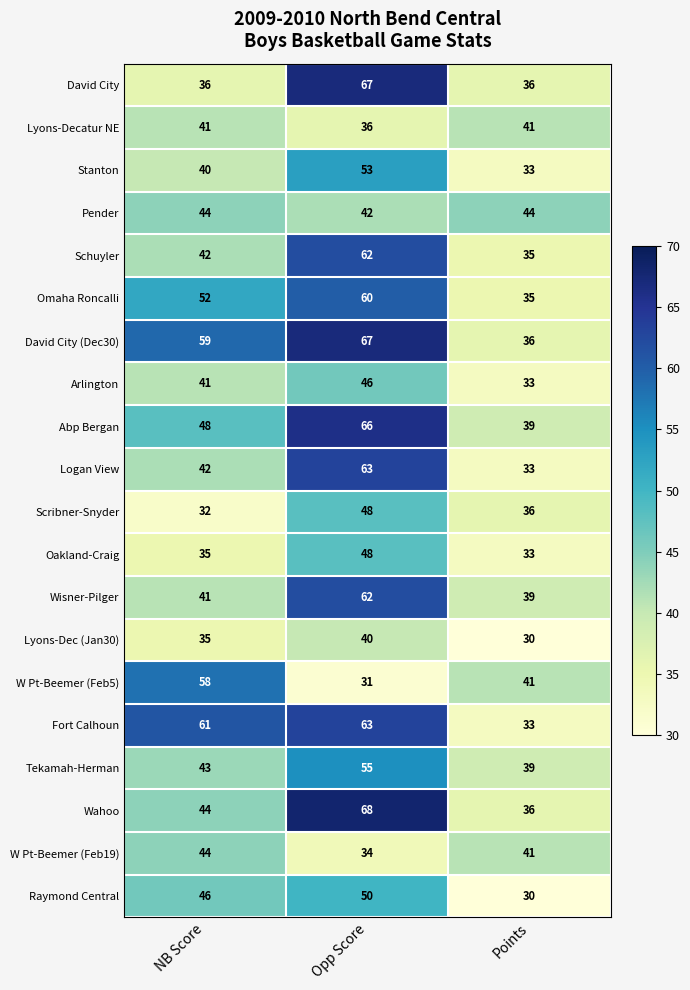

Rank the categories by Tekamah-Herman value from lowest to highest.

Points, NB Score, Opp Score